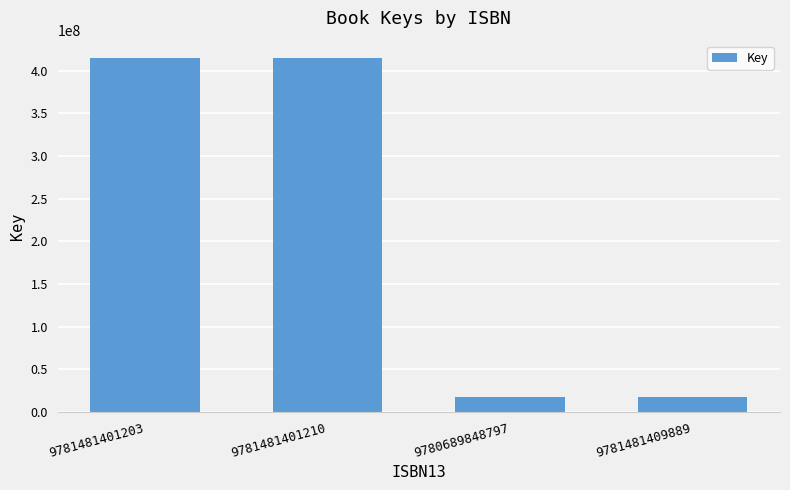

Reading left to right, what are all the values shown in this chart?

414286634	414286634	16938965	16938965